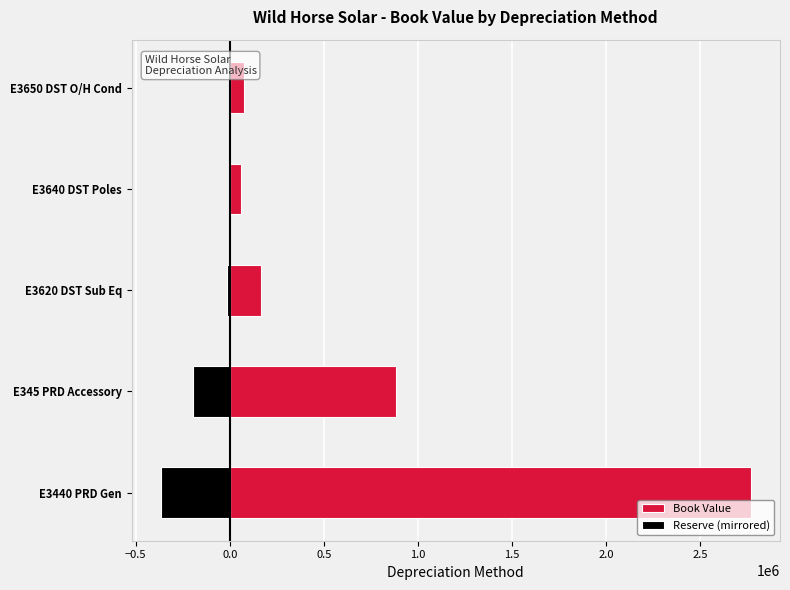

The value of Reserve (mirrored) at E3620 DST Sub Eq is -13342.3. True or false?

True